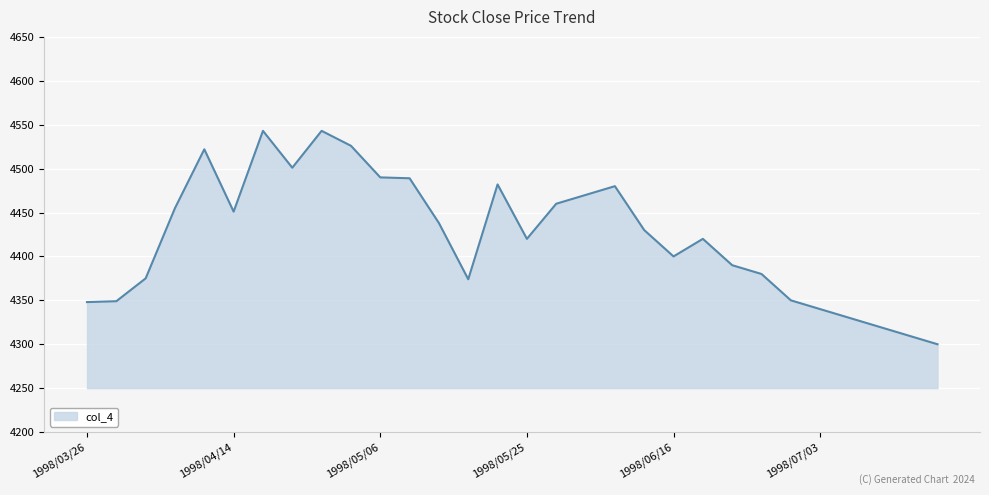

What is the minimum value shown in the chart?

4300